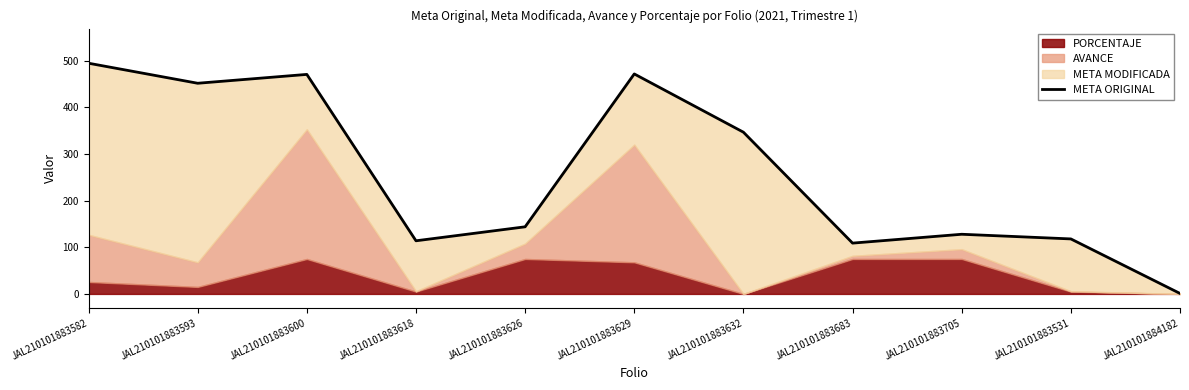

Where does the data first go above 144?

JAL210101883582